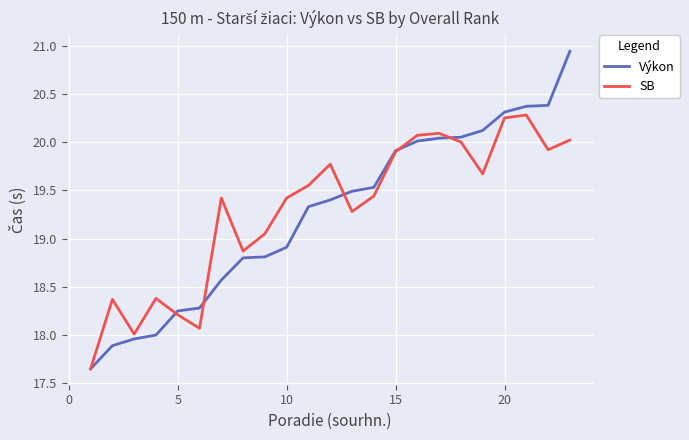

List the series in order of their peak value, highest first.

Výkon, SB